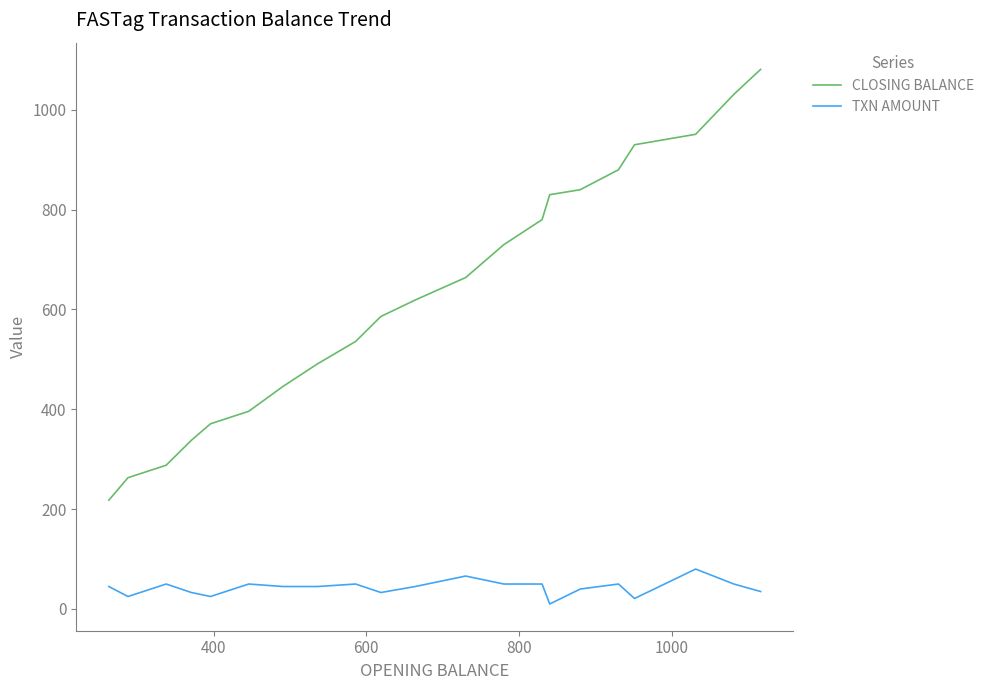

Which series has the widest spread of values?

CLOSING BALANCE